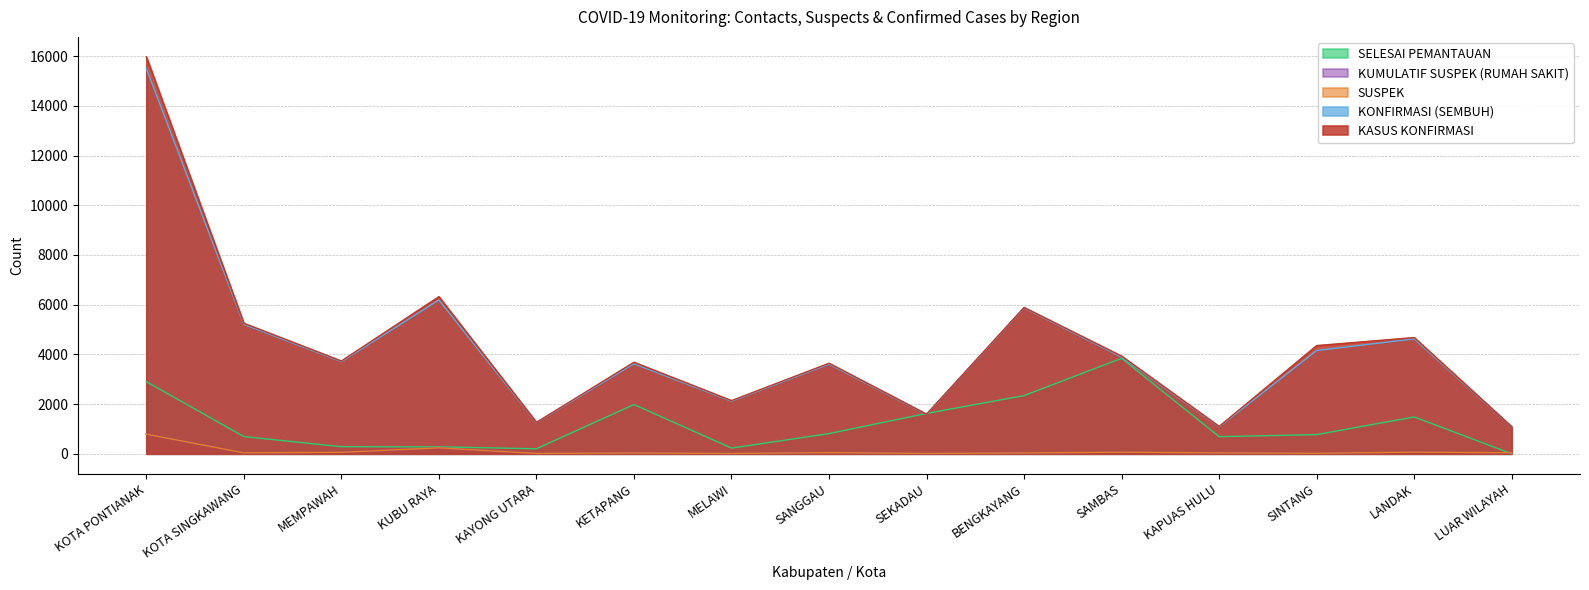

What is the sum of all KONFIRMASI (SEMBUH) values?

63484